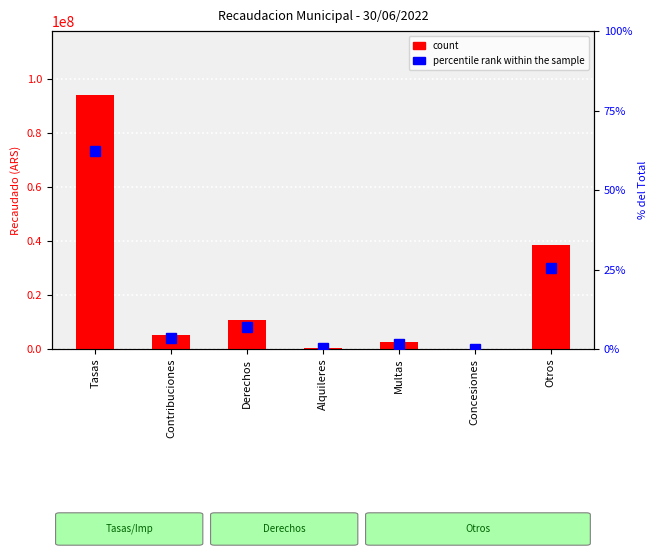

Reading right to left, extract all data points from this chart.

count: Otros=38616097.8	Concesiones=12000.0	Multas=2492164.0	Alquileres=262005.9	Derechos=10611950.6	Contribuciones=5153735.5	Tasas=94239136.1
percentile rank within the sample: Otros=25.5	Concesiones=0.0	Multas=1.6	Alquileres=0.2	Derechos=7.0	Contribuciones=3.4	Tasas=62.3